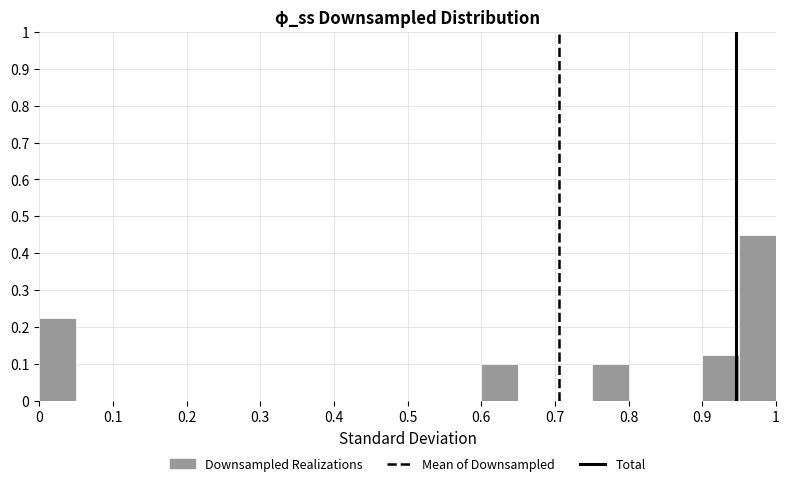

Reading left to right, list every bar in this chart as the range it spans on the x-axis followed by its height. The values are not printed on the chart, so give them approximately, as read against the axis.

0.00 to 0.05: 0.23
0.05 to 0.10: 0
0.10 to 0.15: 0
0.15 to 0.20: 0
0.20 to 0.25: 0
0.25 to 0.30: 0
0.30 to 0.35: 0
0.35 to 0.40: 0
0.40 to 0.45: 0
0.45 to 0.50: 0
0.50 to 0.55: 0
0.55 to 0.60: 0
0.60 to 0.65: 0.10
0.65 to 0.70: 0
0.70 to 0.75: 0
0.75 to 0.80: 0.10
0.80 to 0.85: 0
0.85 to 0.90: 0
0.90 to 0.95: 0.13
0.95 to 1.00: 0.45